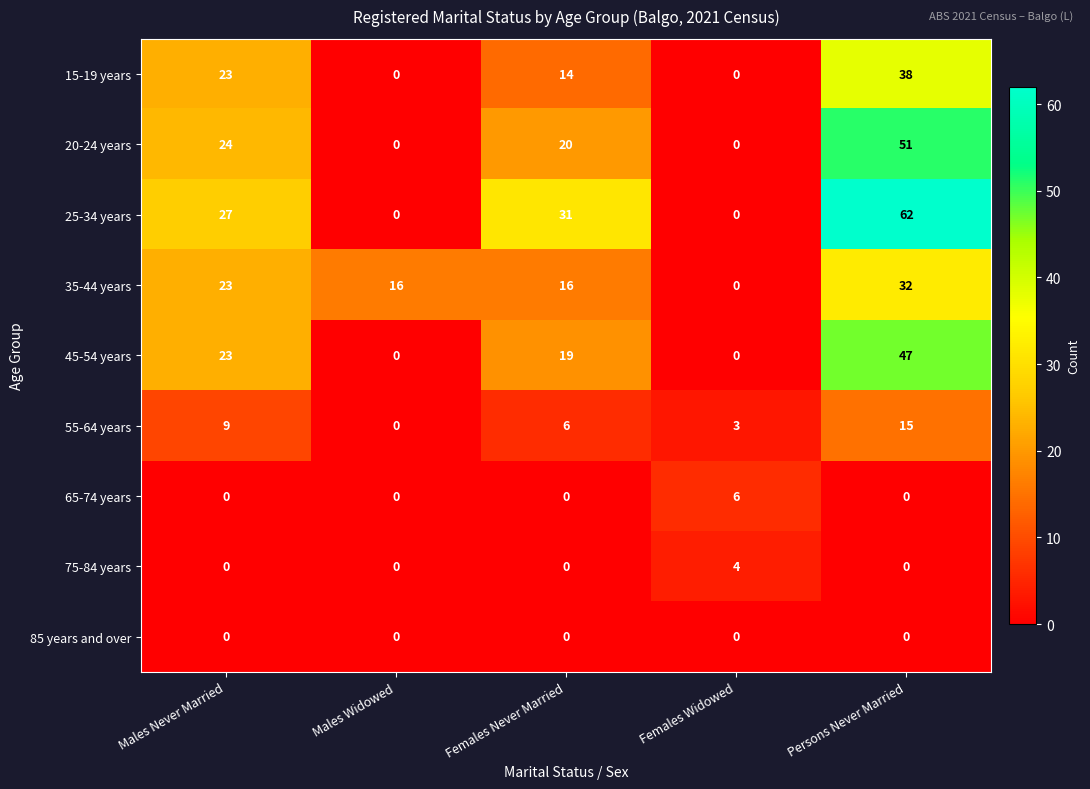

At which category is the sum across all series the highest?

Persons Never Married